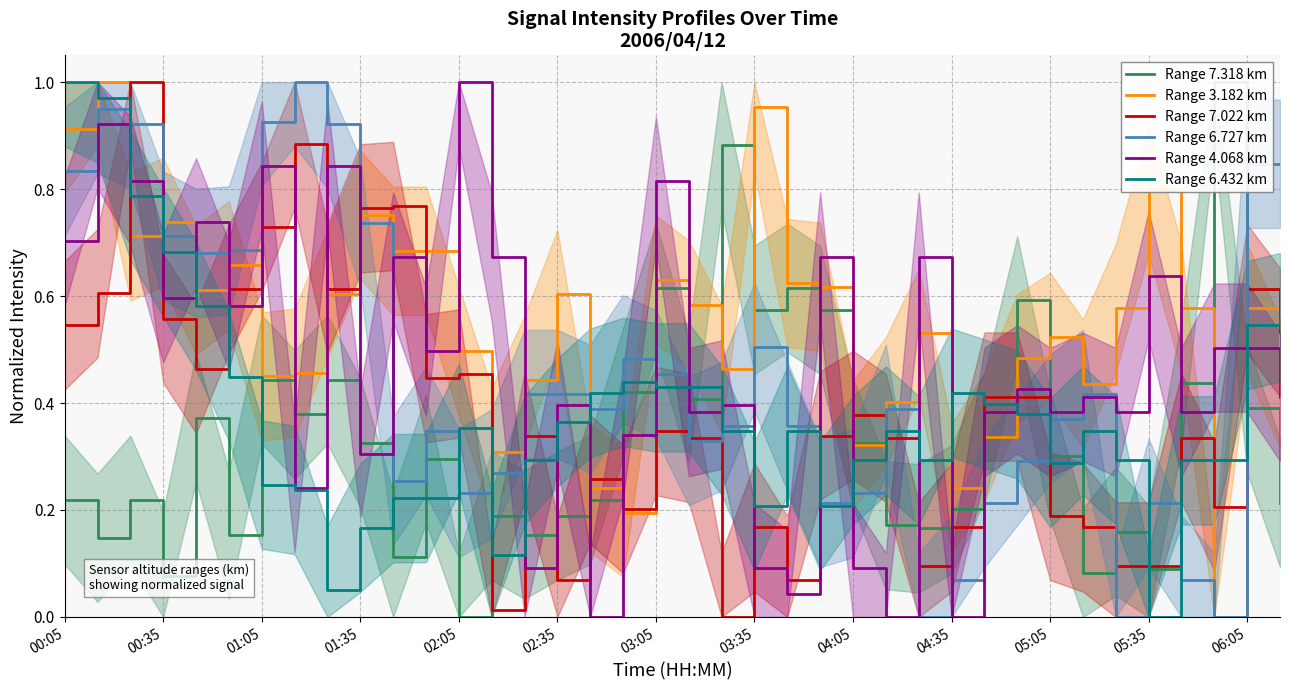

At which label does Range 6.432 km reach its minimum?

05:35